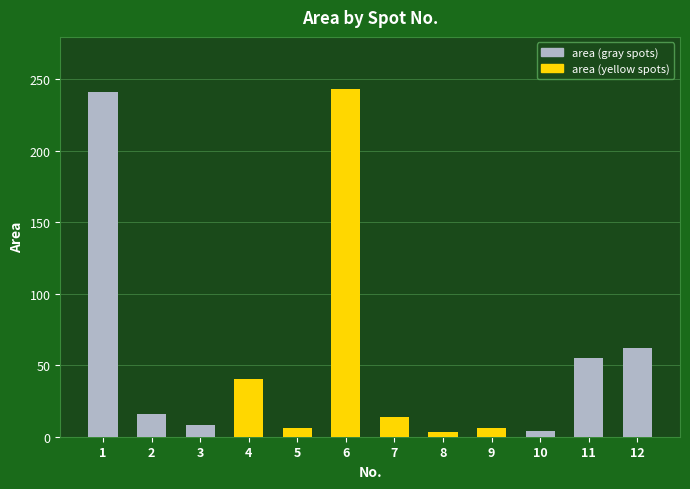

Which has a higher value, 1 or 5?

1